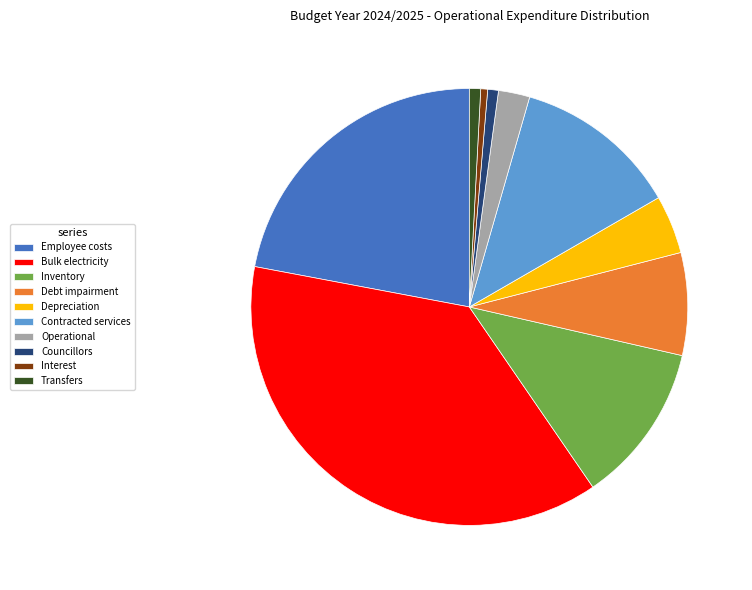

Which category has the biggest portion of the pie?

Bulk electricity